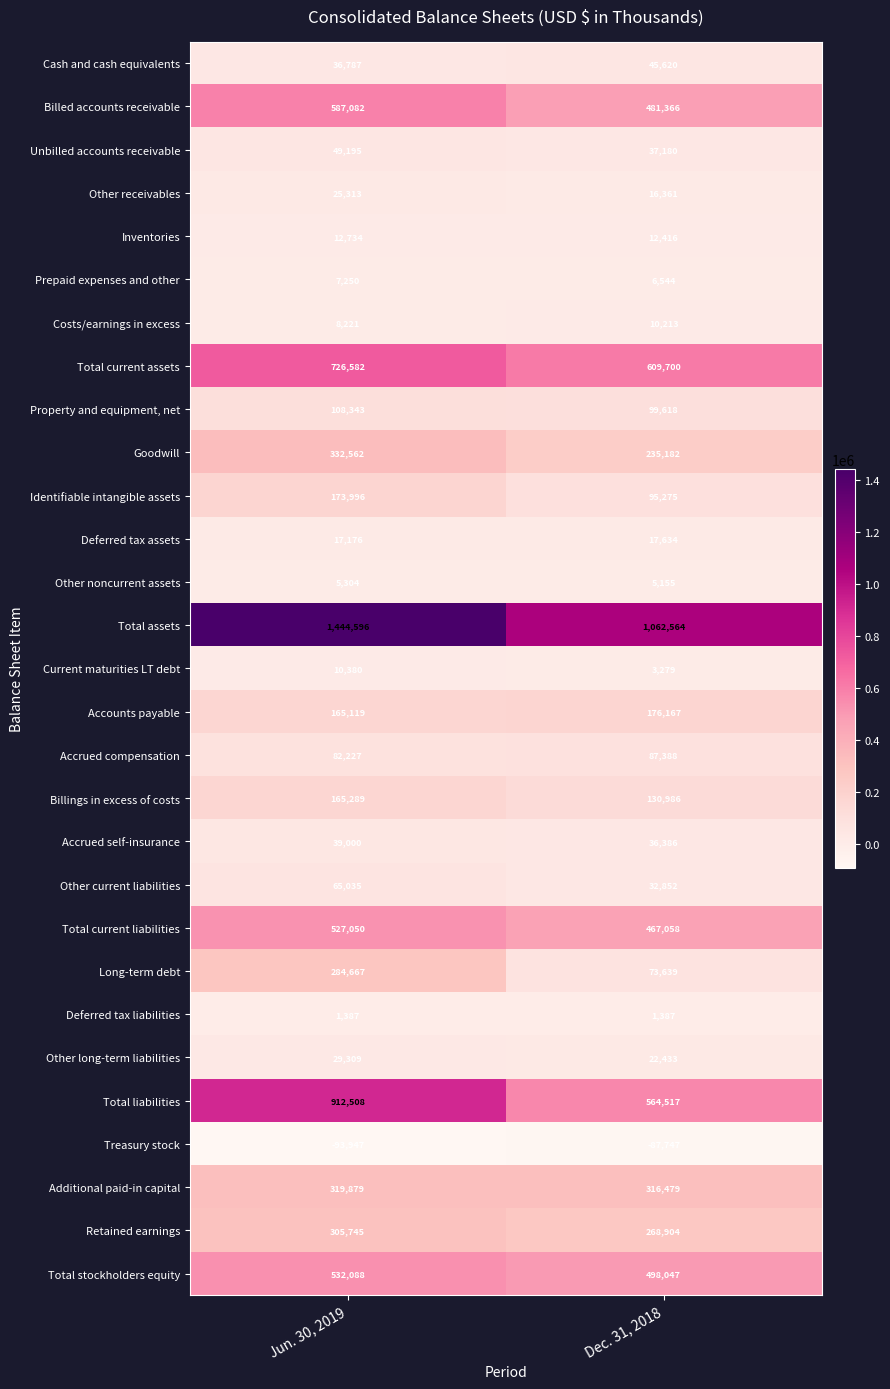

What is the approximate value of Treasury stock at Dec. 31, 2018, to the nearest 100?

-87700